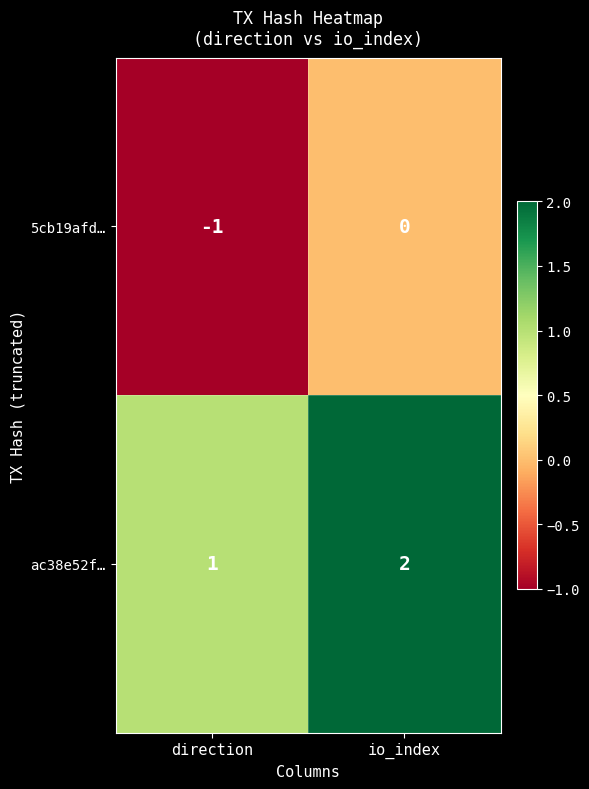

True or false: ac38e52f… has a value of 2 at io_index.

True